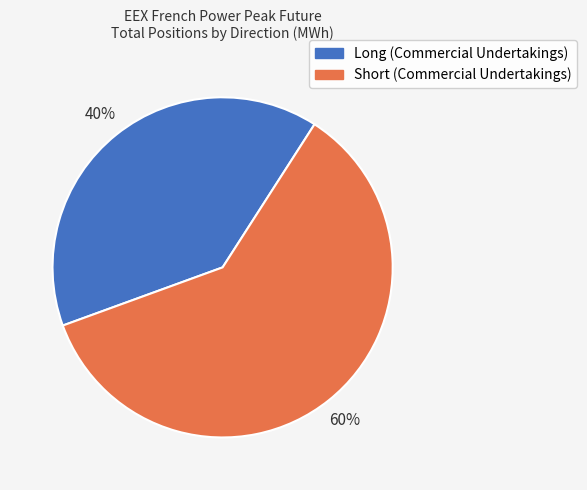

Between Long (Commercial Undertakings) and Short (Commercial Undertakings), which is larger?

Short (Commercial Undertakings)